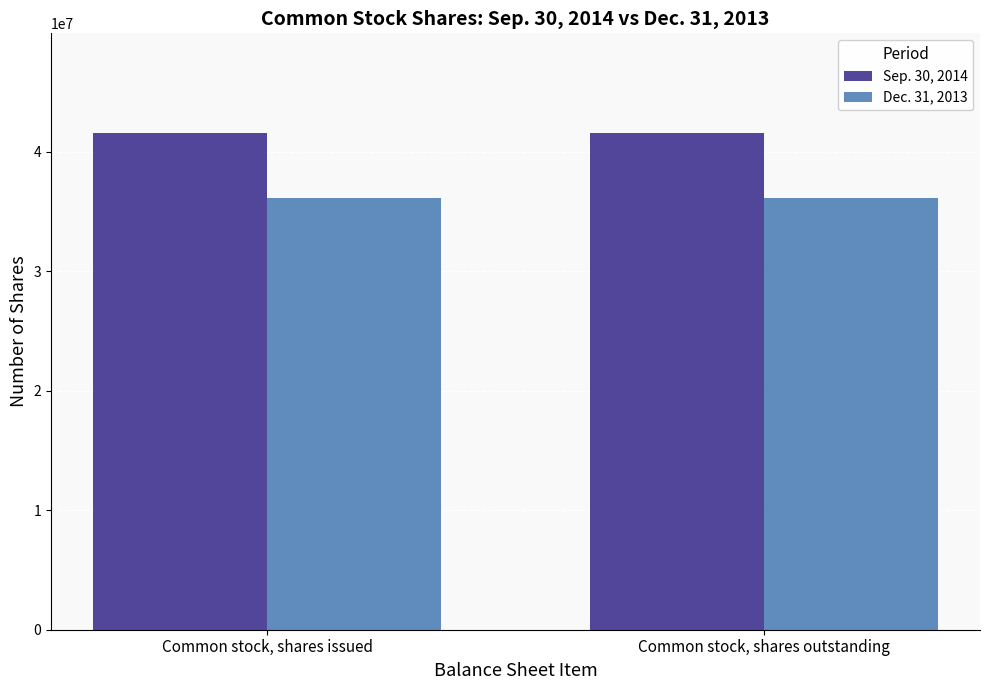

Which series has the largest total across all categories?

Sep. 30, 2014